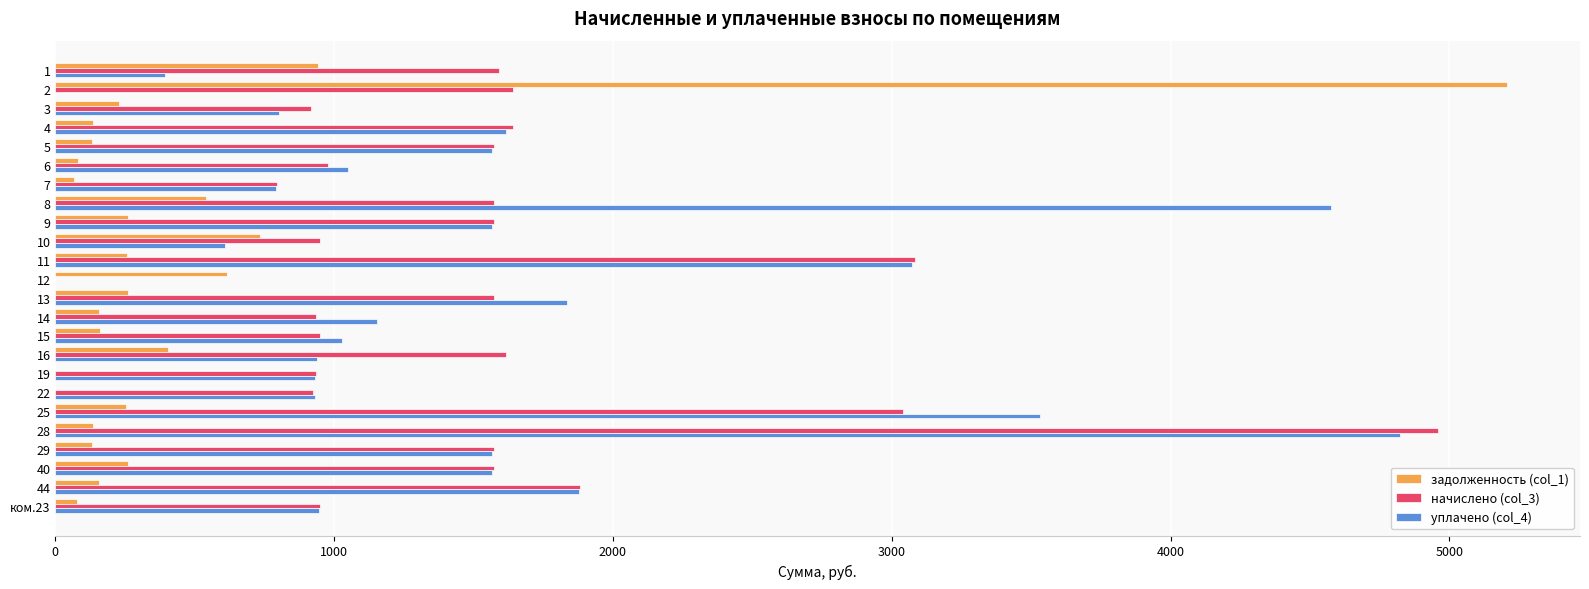

What is the sum of all задолженность (col_1) values?

11199.2